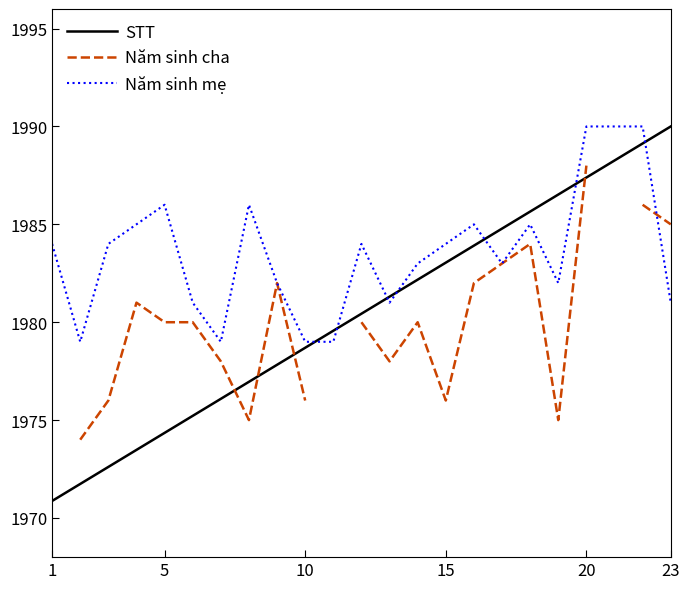

After their last crossing, which series has the higher values: Năm sinh mẹ or STT?

STT